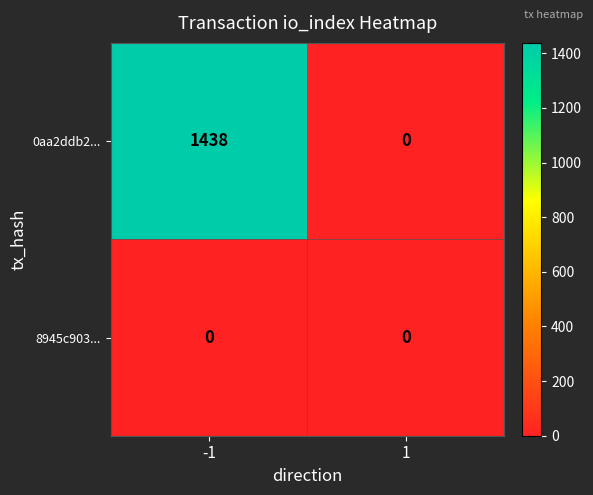

Reading left to right, extract all data points from this chart.

0aa2ddb2...: -1=1438	1=0
8945c903...: -1=0	1=0